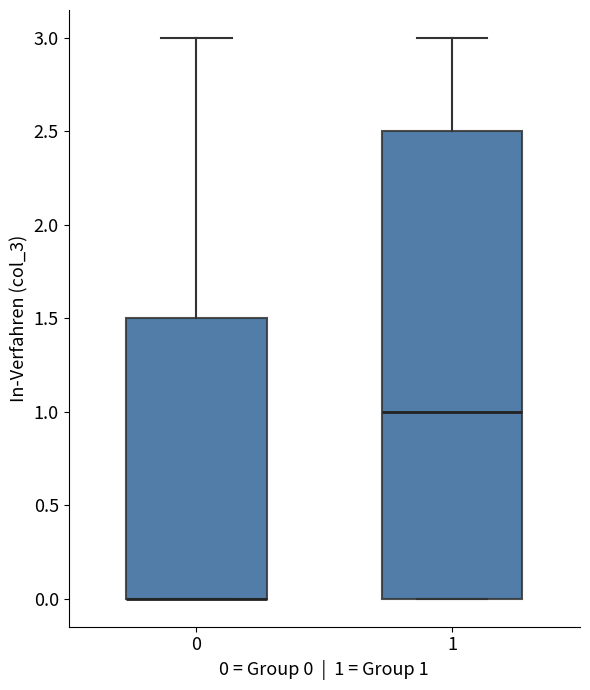

Where does the median line of the box at x = 1 sit on the y-axis? The values are not printed on the chart, so give them approximately, as read against the axis.

1.0